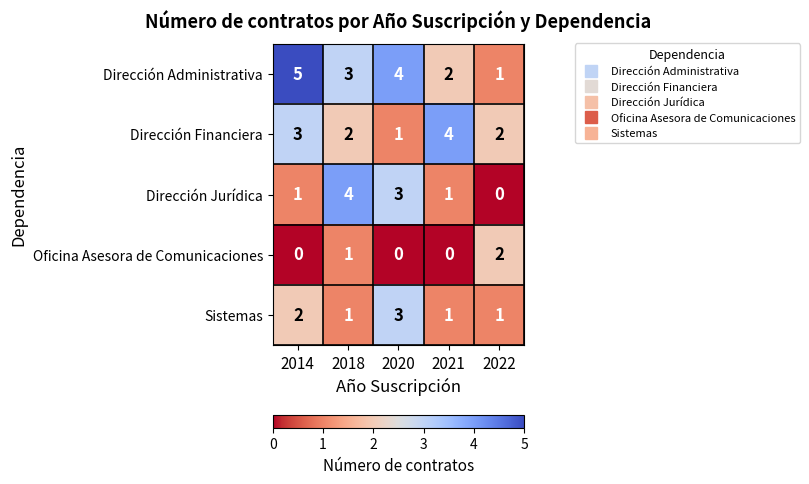

Between 2018 and 2022, which series saw the biggest shift?

Dirección Jurídica